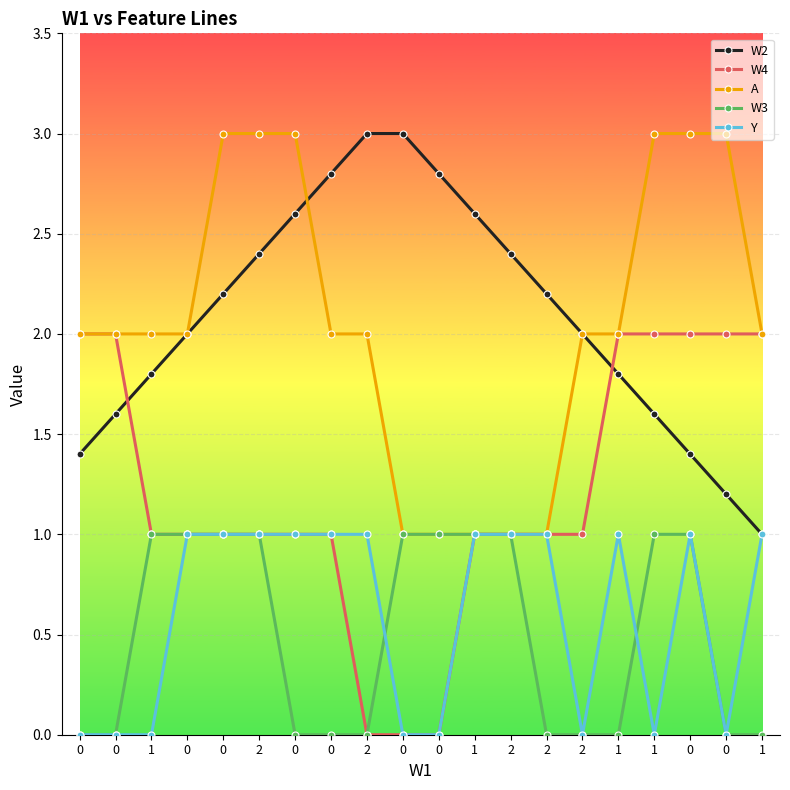

Reading left to right, transcribe all the data shown in this chart.

W2: 0=1.4	0=1.6	1=1.8	0=2.0	0=2.2	2=2.4	0=2.6	0=2.8	2=3.0	0=3.0	0=2.8	1=2.6	2=2.4	2=2.2	2=2.0	1=1.8	1=1.6	0=1.4	0=1.2	1=1.0
W4: 0=2.0	0=2.0	1=1.0	0=1.0	0=1.0	2=1.0	0=1.0	0=1.0	2=0.0	0=0.0	0=0.0	1=1.0	2=1.0	2=1.0	2=1.0	1=2.0	1=2.0	0=2.0	0=2.0	1=2.0
A: 0=2.0	0=2.0	1=2.0	0=2.0	0=3.0	2=3.0	0=3.0	0=2.0	2=2.0	0=1.0	0=1.0	1=1.0	2=1.0	2=1.0	2=2.0	1=2.0	1=3.0	0=3.0	0=3.0	1=2.0
W3: 0=0.0	0=0.0	1=1.0	0=1.0	0=1.0	2=1.0	0=0.0	0=0.0	2=0.0	0=1.0	0=1.0	1=1.0	2=1.0	2=0.0	2=0.0	1=0.0	1=1.0	0=1.0	0=0.0	1=0.0
Y: 0=0.0	0=0.0	1=0.0	0=1.0	0=1.0	2=1.0	0=1.0	0=1.0	2=1.0	0=0.0	0=0.0	1=1.0	2=1.0	2=1.0	2=0.0	1=1.0	1=0.0	0=1.0	0=0.0	1=1.0